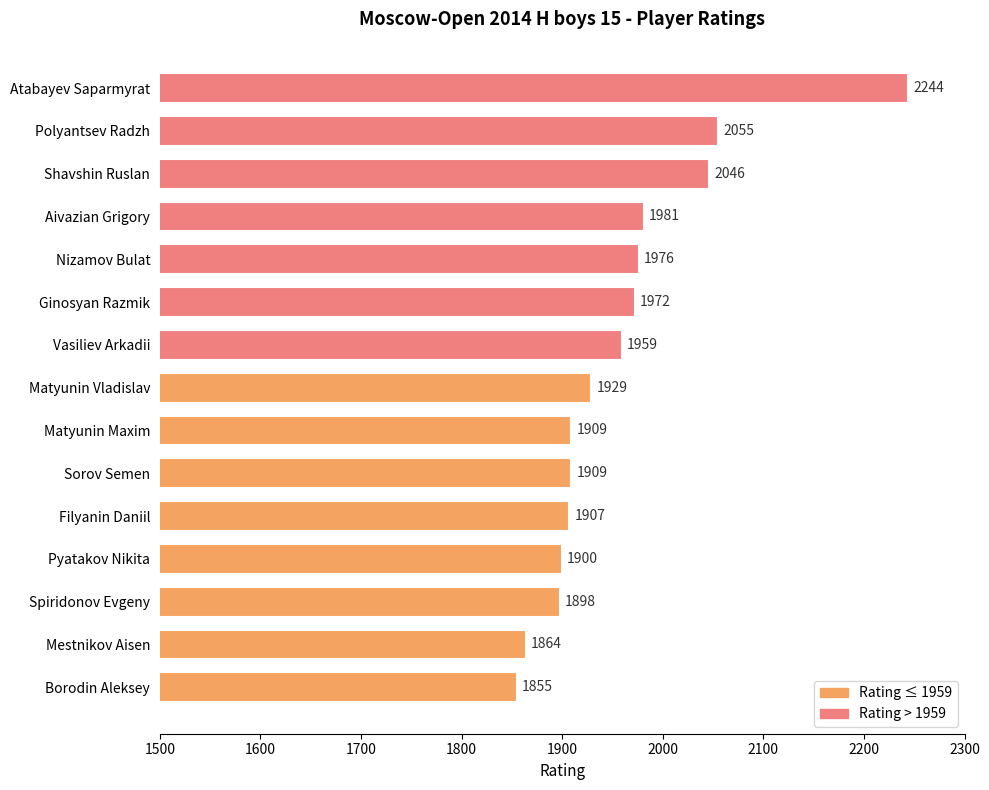

Reading top to bottom, transcribe all the data shown in this chart.

2244	2055	2046	1981	1976	1972	1959	1929	1909	1909	1907	1900	1898	1864	1855